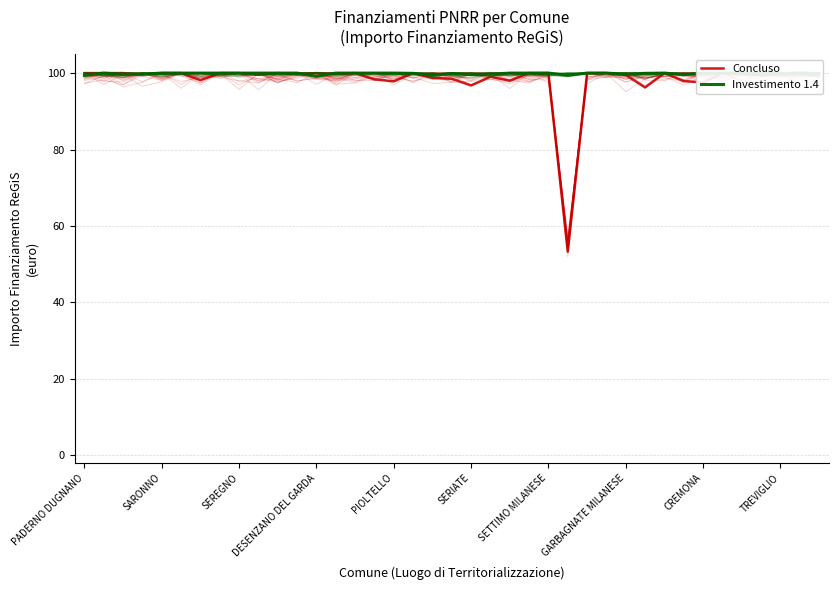

At how many categories does at least one series exceed 71?

39